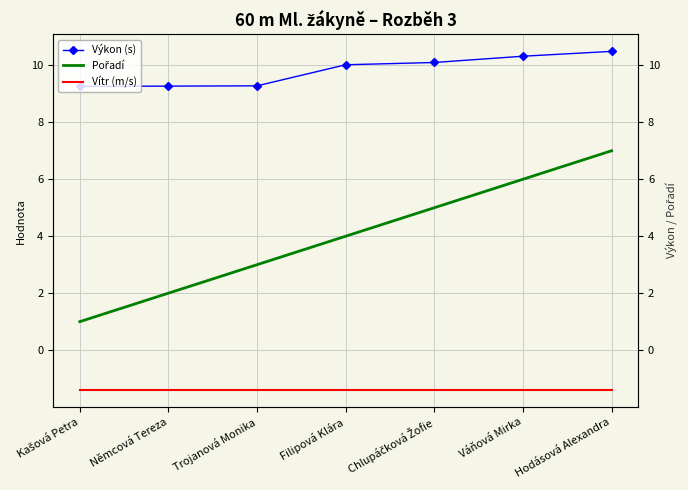

At which category is the sum across all series the highest?

Hodásová Alexandra